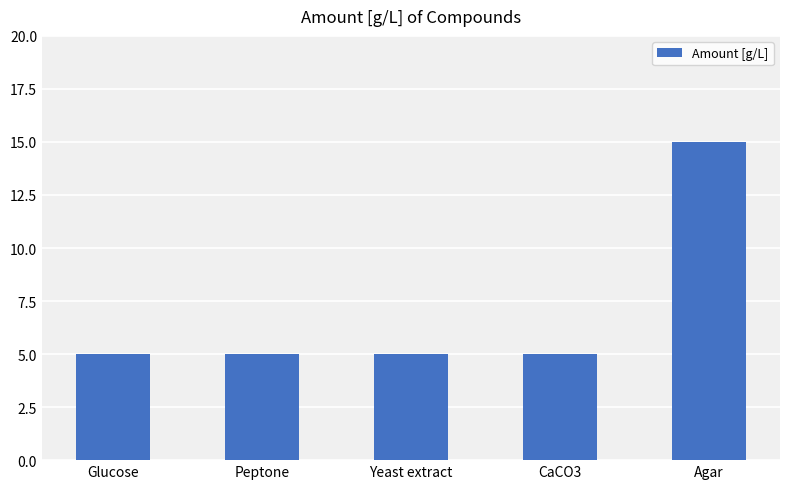

What is the label of the 4th bar from the right?

Peptone